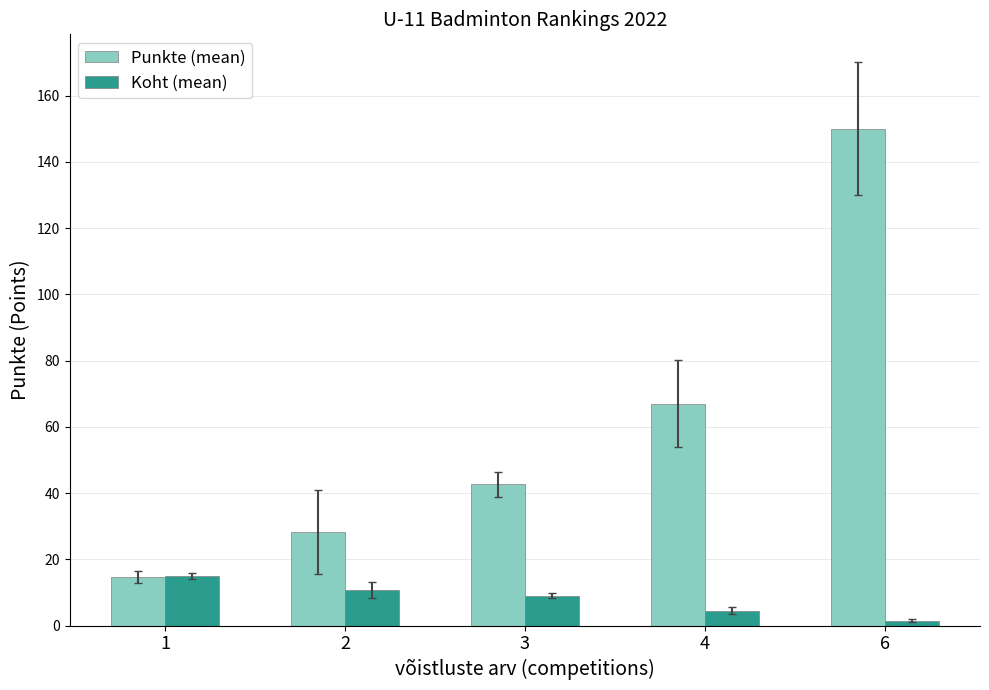

What is the value of the Punkte (mean) bar at the 5th from the left?

150.0